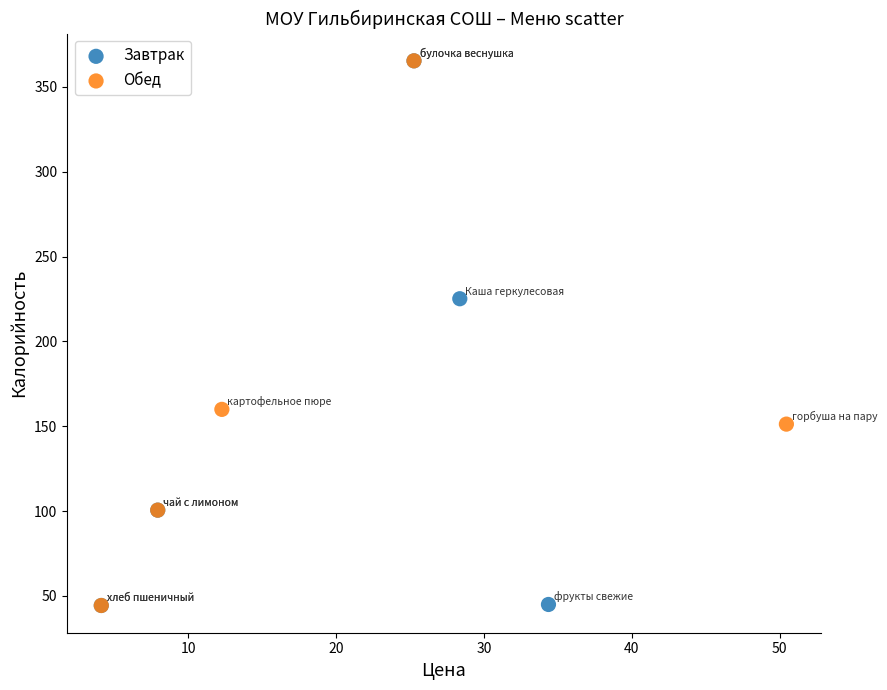

What are all the series names shown in the legend?

Завтрак, Обед